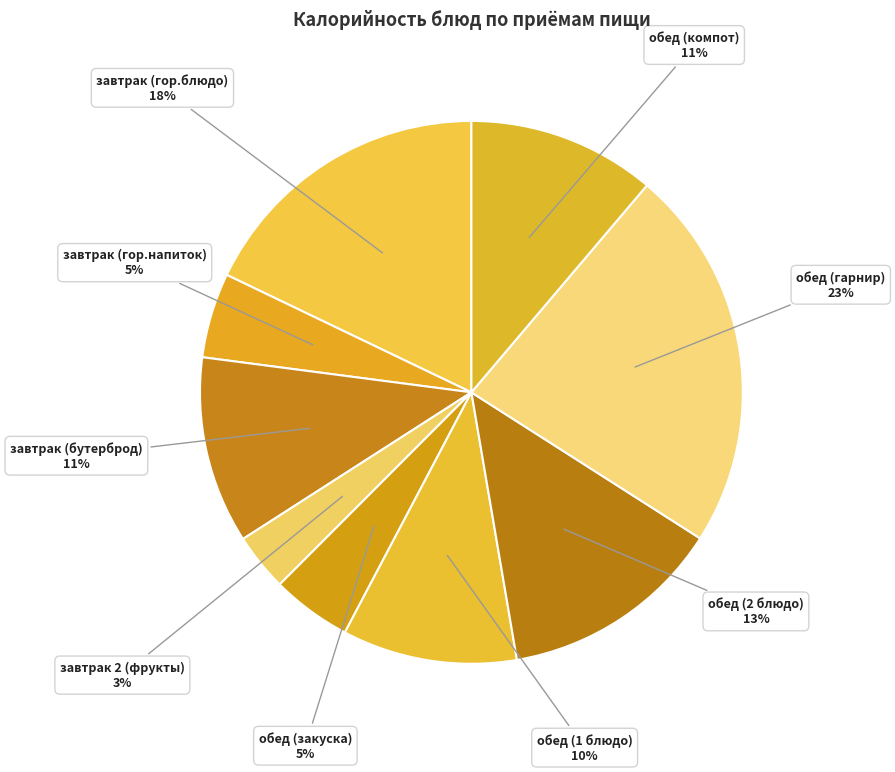

Count the number of slices in the pie.

9